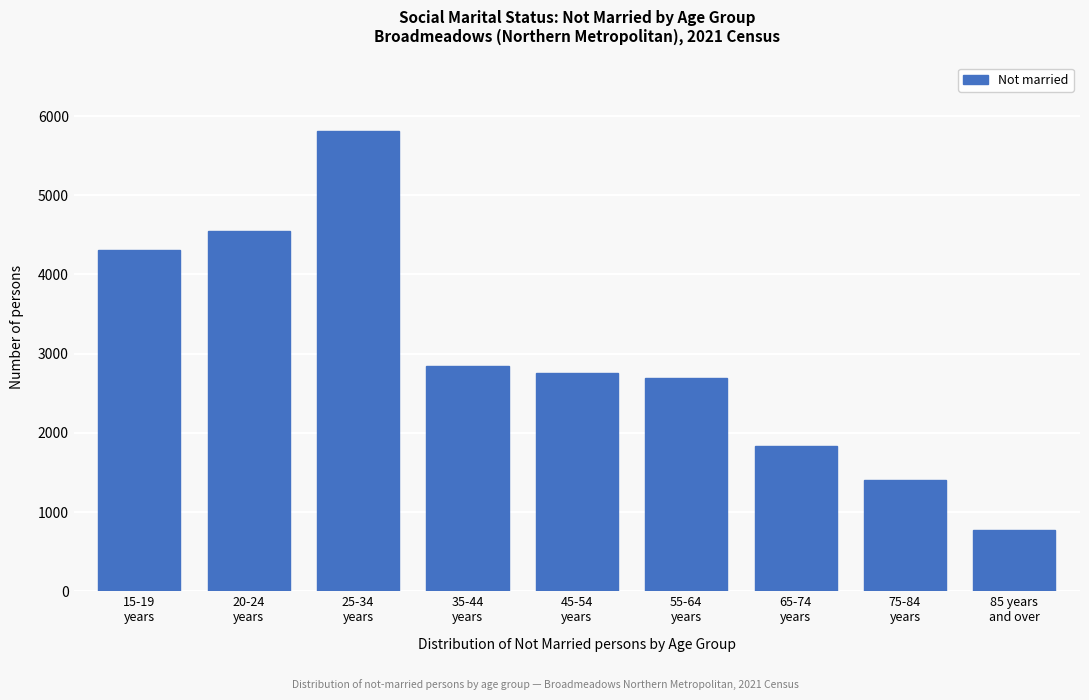

Reading left to right, what are all the values shown in this chart?

4309	4550	5805	2846	2749	2687	1828	1403	779